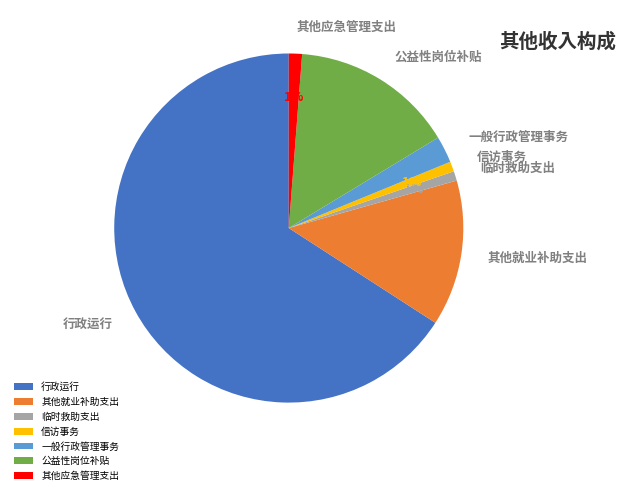

The 行政运行 slice represents 66% of the pie. True or false?

True